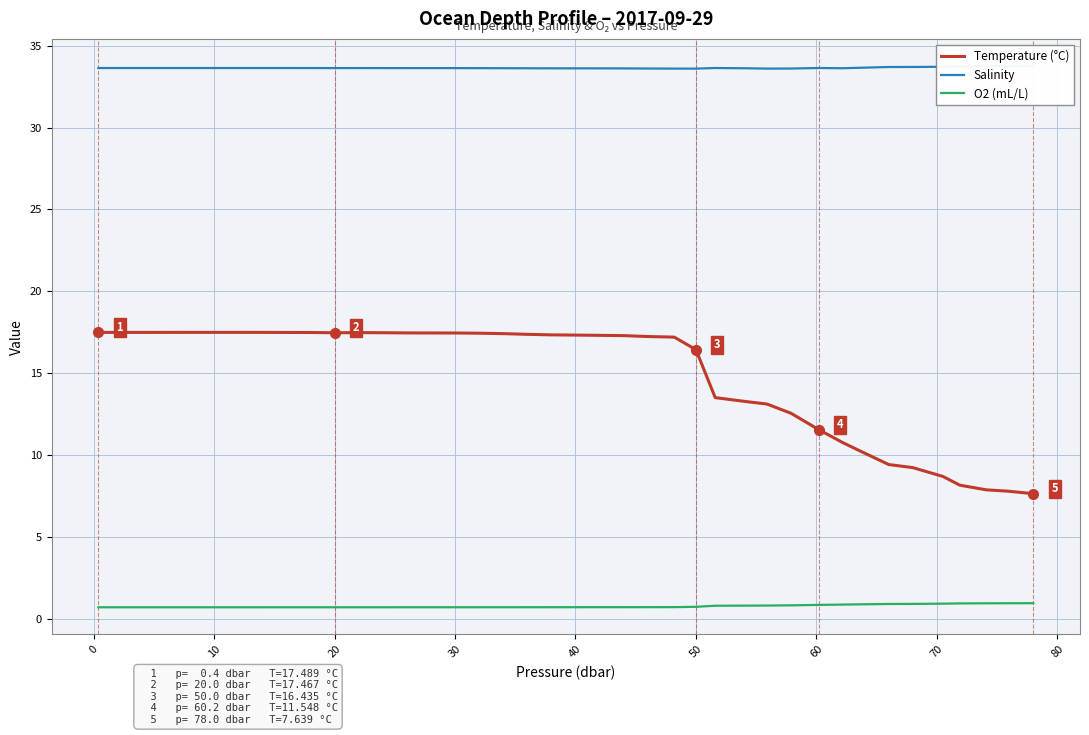

What is the value of the O2 (mL/L) point at the 40th from the left?

1.0